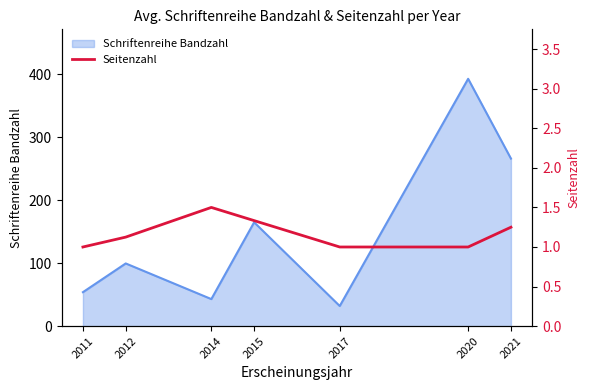

Reading left to right, what are all the values shown in this chart?

2011=1.0	2012=1.1	2014=1.5	2015=1.3	2017=1.0	2020=1.0	2021=1.2